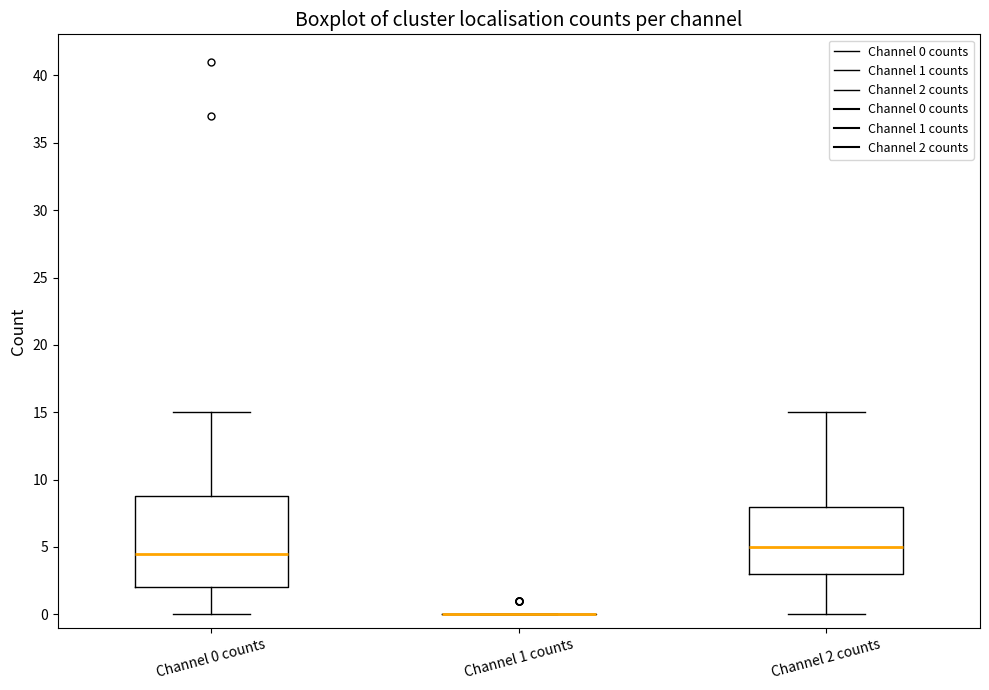

Reading left to right, read every box against the y-axis: the position of its median line, the range the box covers, and the ends of its whiskers. The values are not printed on the chart, so give them approximately, as read against the axis.

Channel 0 counts: median 4.5, box 2.0 to 9.0, whiskers 0.0 to 15.0
Channel 1 counts: box collapsed to a line at 0.0, whiskers 0.0 to 0.0
Channel 2 counts: median 5.0, box 3.0 to 8.0, whiskers 0.0 to 15.0